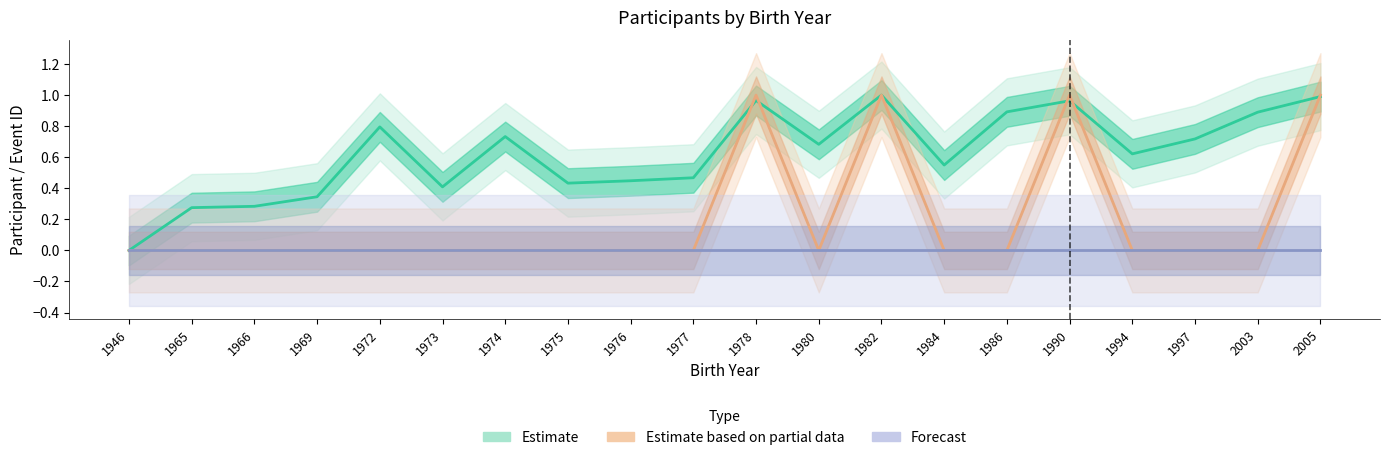

How many lines are shown in the chart?

3